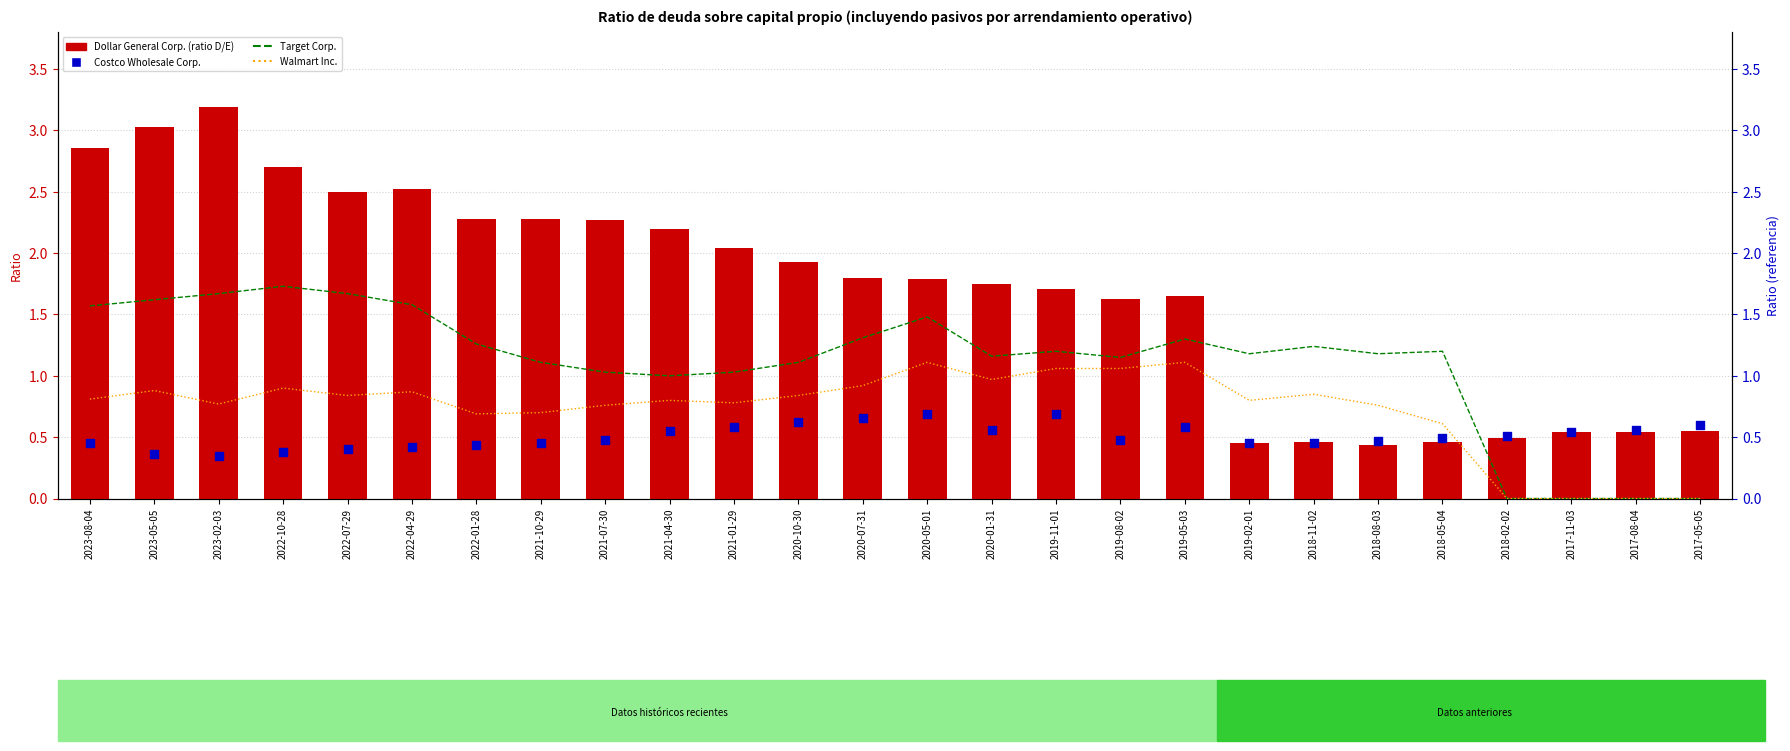

Is the value of Costco Wholesale Corp. at 2018-11-02 greater than the value of Dollar General Corp. at 2022-10-28?

No